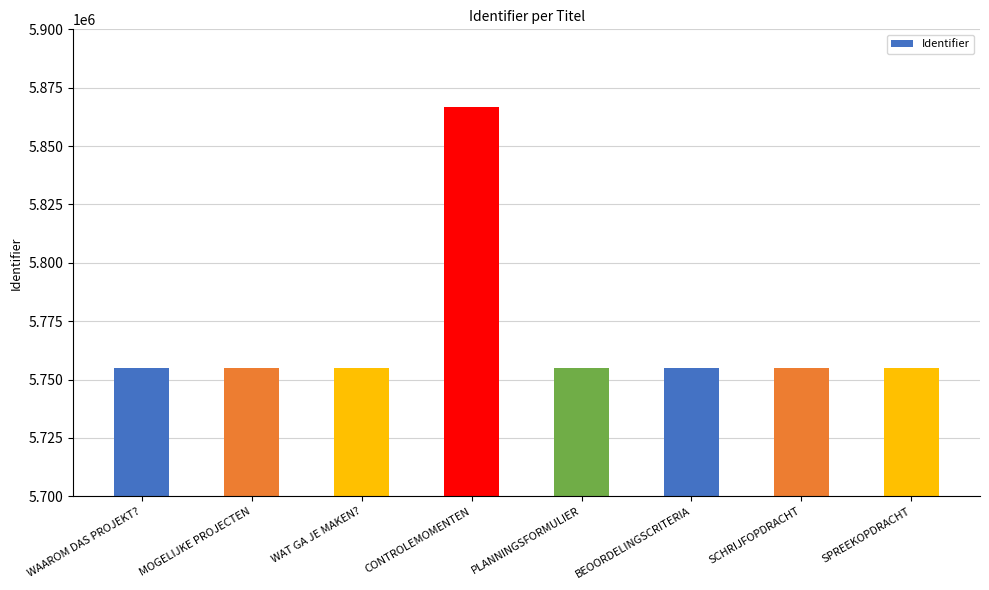

Is it true that the value at WAAROM DAS PROJEKT? is 8321018?

False